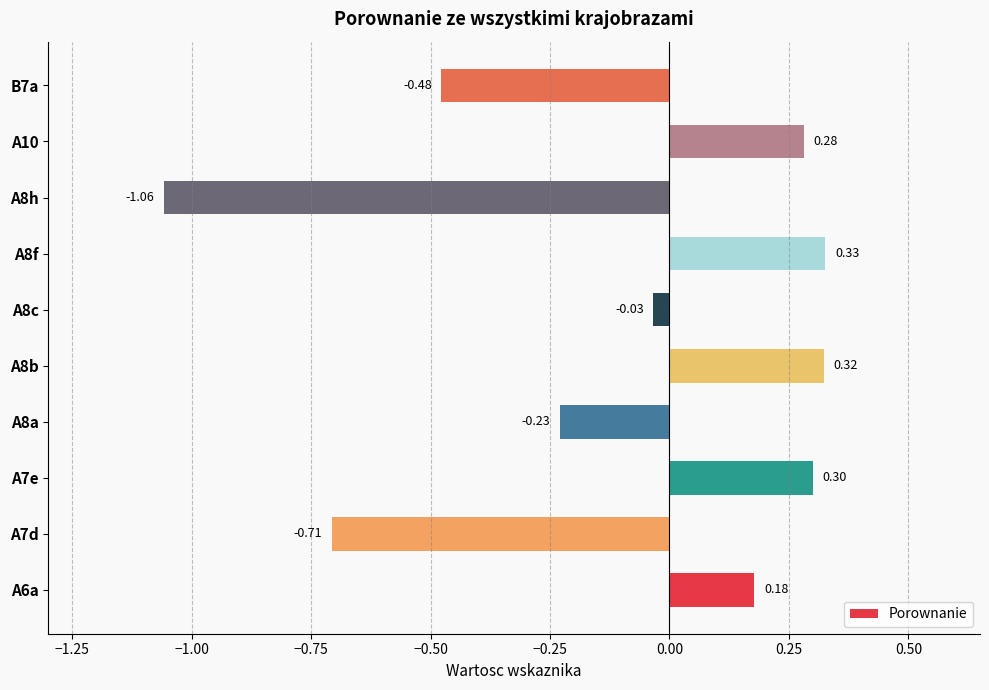

What is the change in value from A7d to A8f?

+1.0